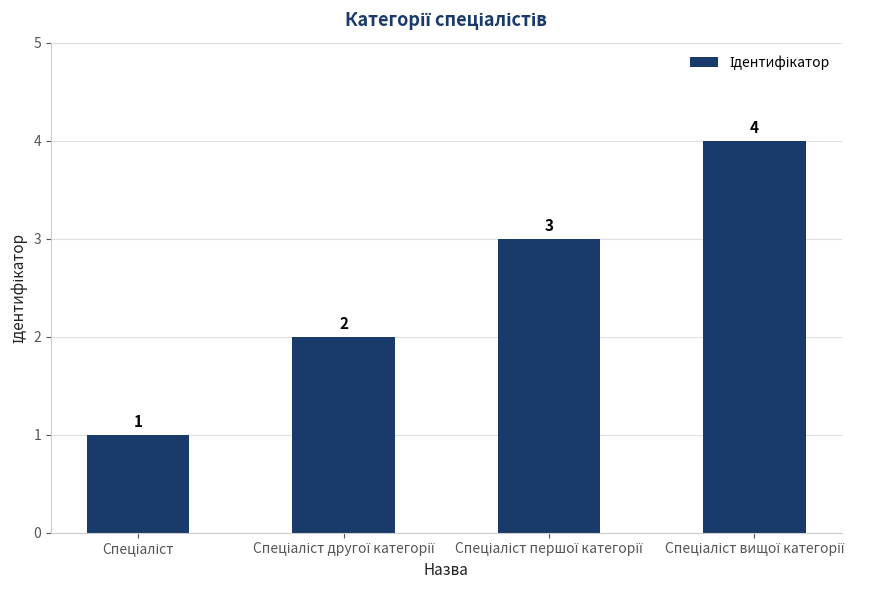

What is the greatest value displayed?

4